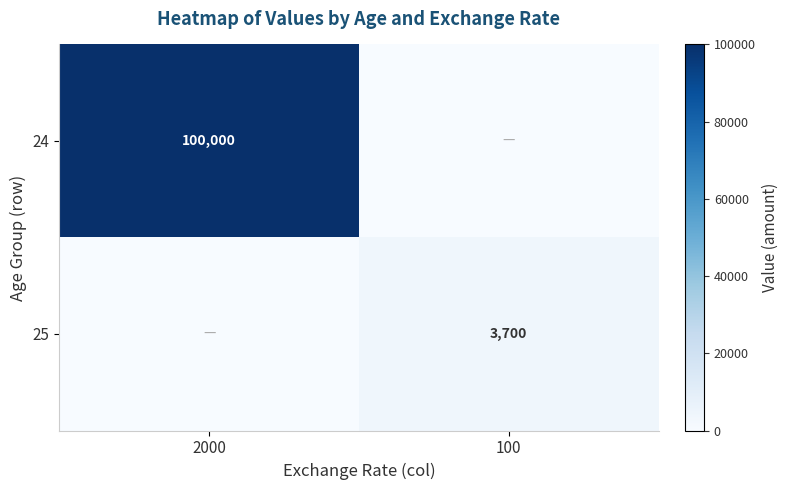

What is the greatest value displayed?

100000